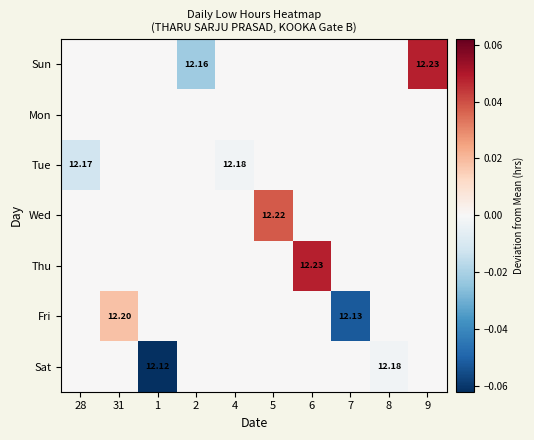

The Wed series shows -0.0 at 4. True or false?

False